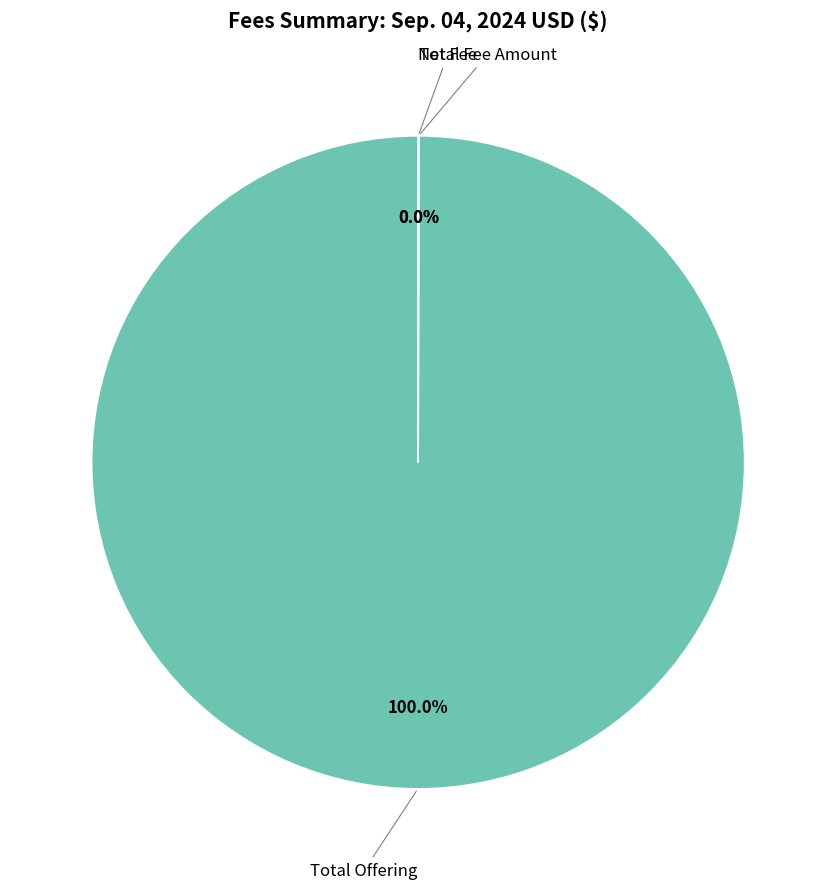

Does any single category account for the majority?

Yes